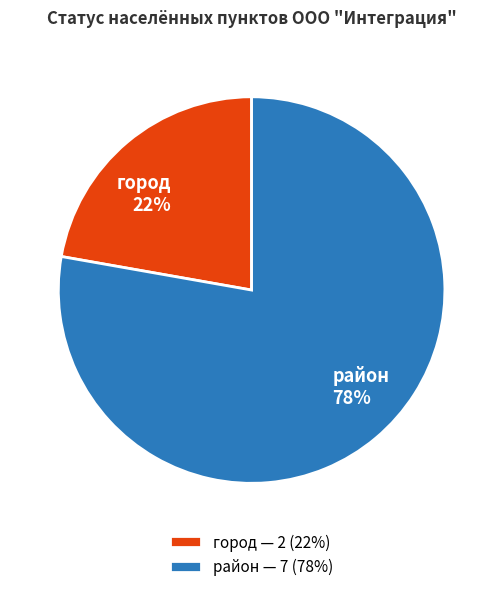

To the nearest percent, what is the combined percentage of город and район?

100%